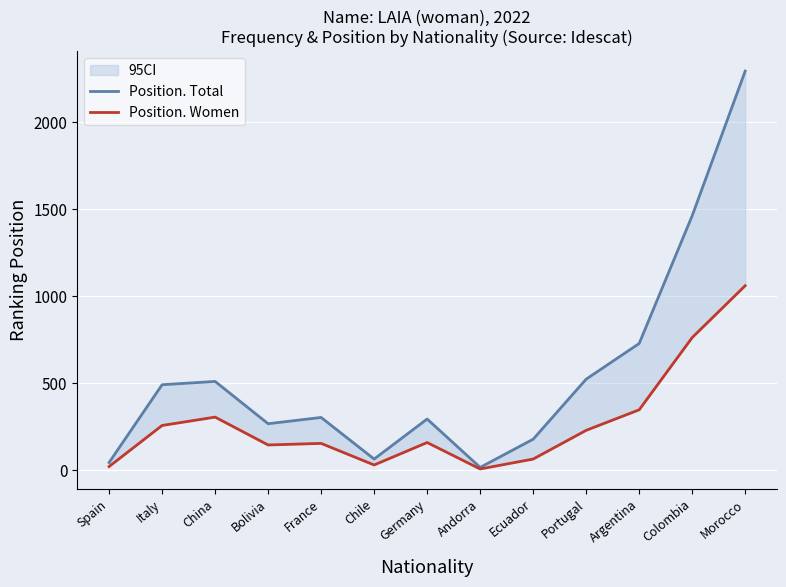

True or false: Position. Women and Position. Total cross at least once.

False